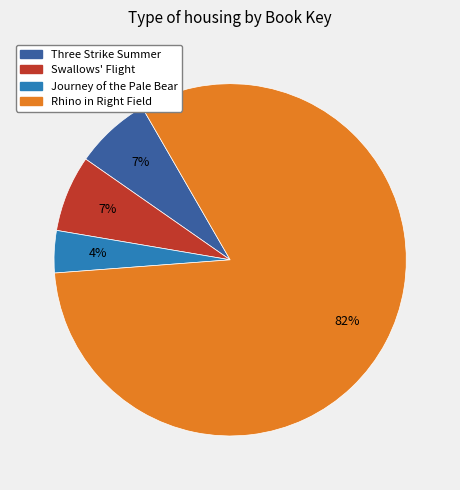

To the nearest percent, what is the combined percentage of Journey of the Pale Bear and Three Strike Summer?

11%